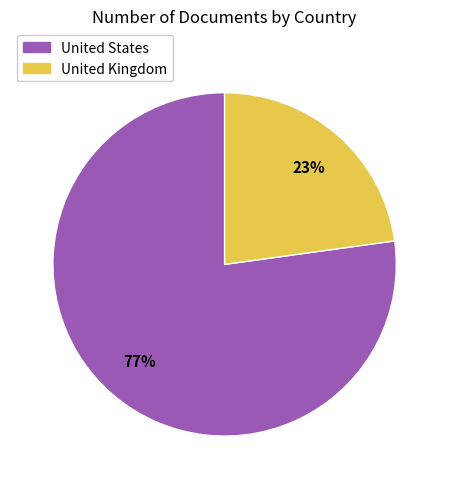

Which category has the biggest portion of the pie?

United States